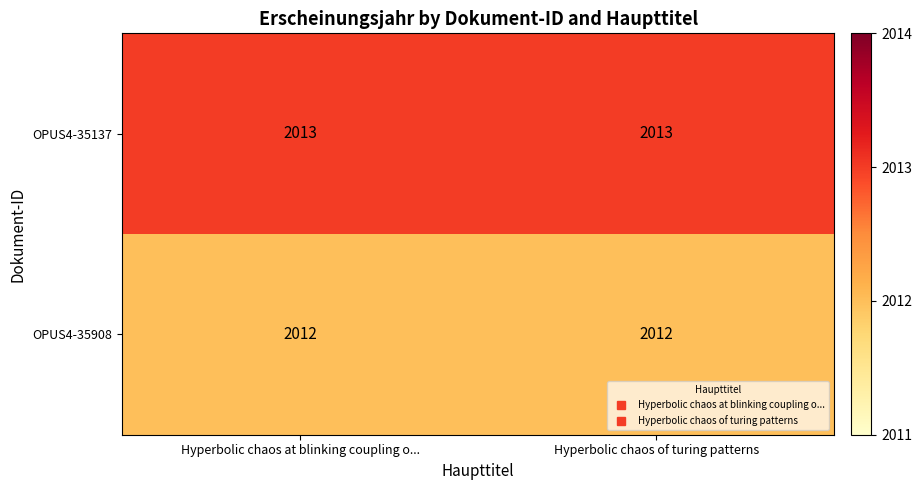

Which series has the largest total across all categories?

OPUS4-35137